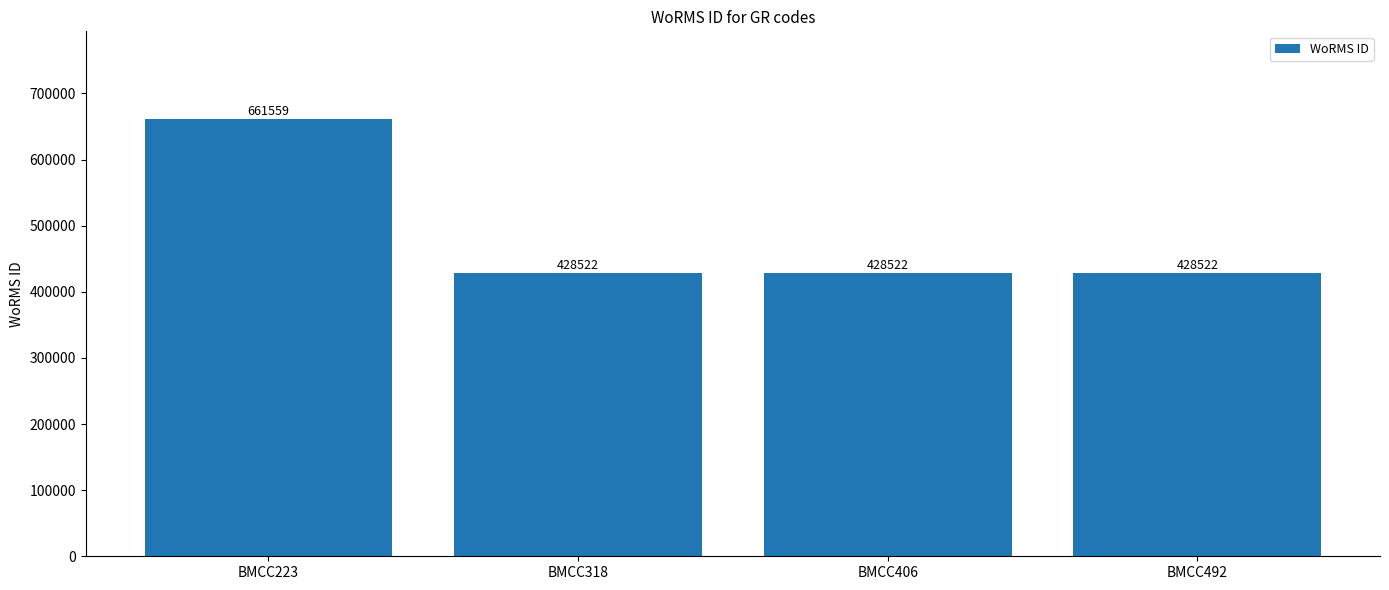

Does the chart contain any negative values?

No